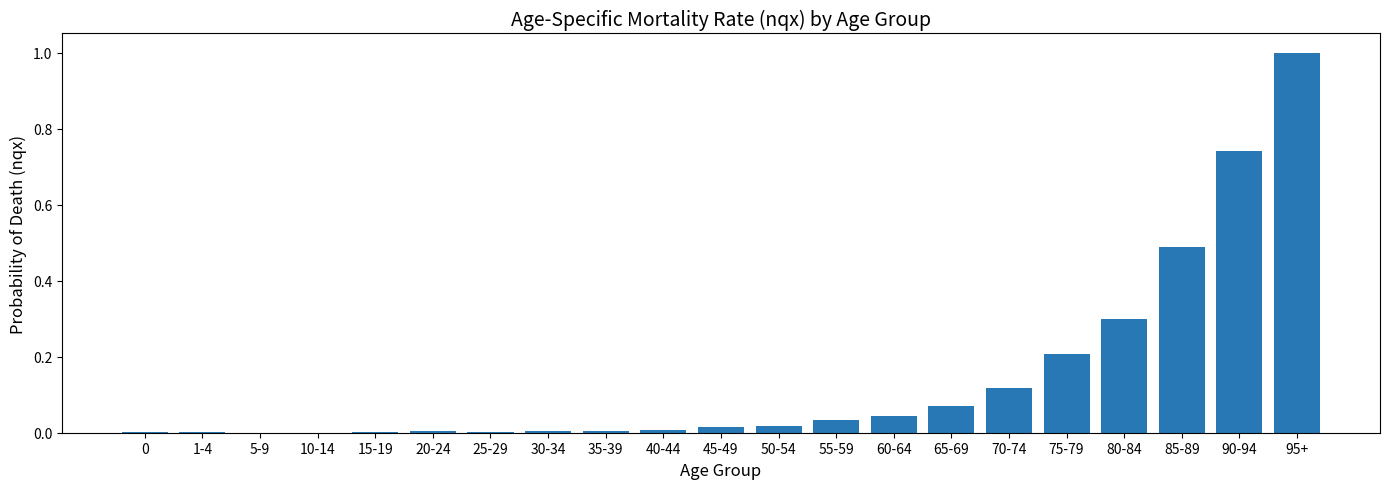

The value at 5-9 is 0.0. True or false?

True